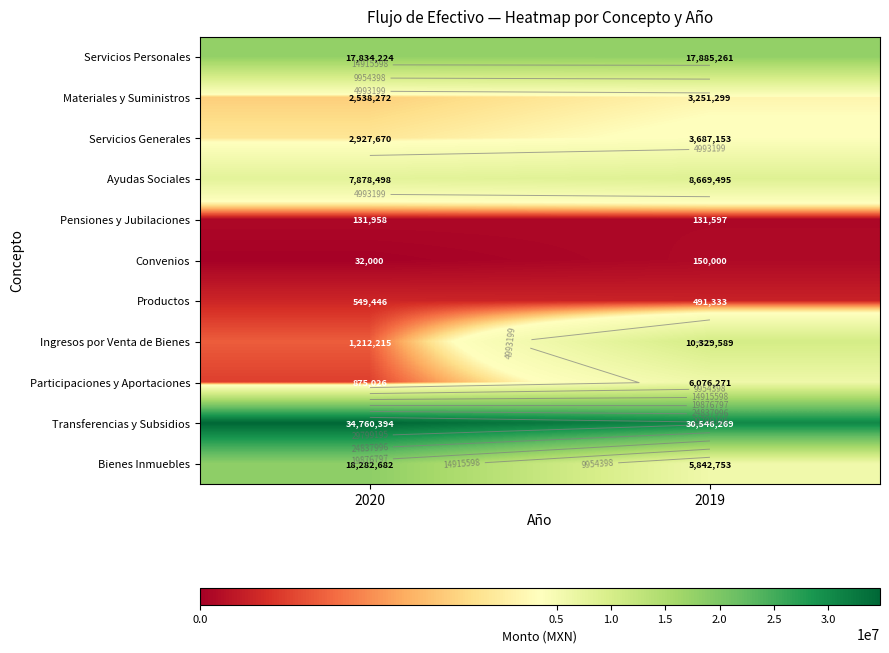

What is the greatest value displayed?

34760394.5